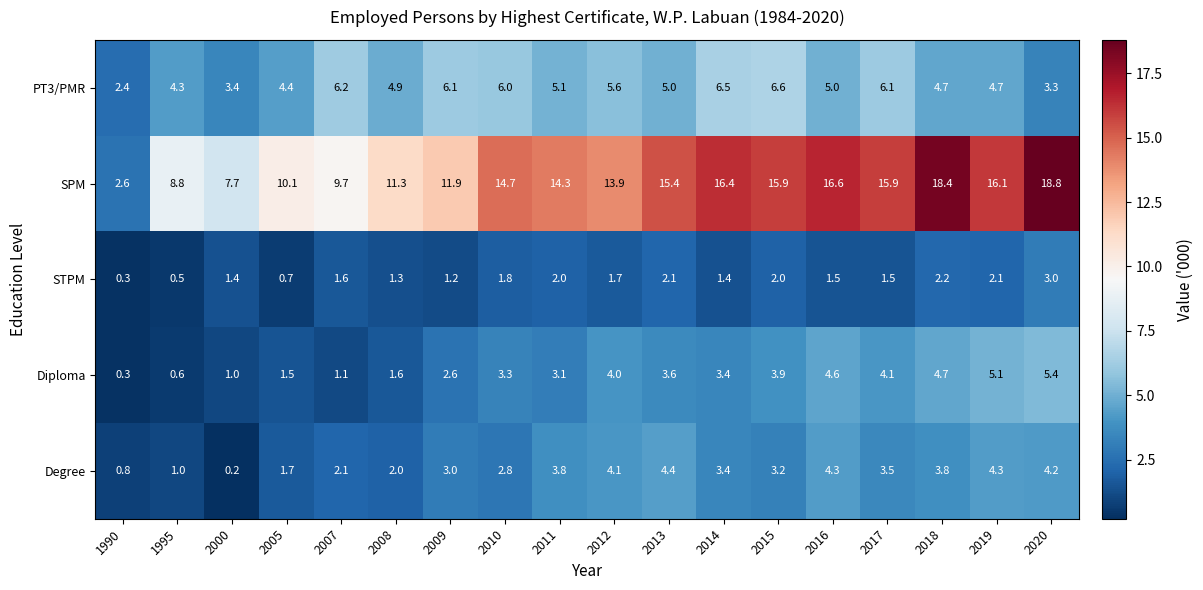

Which series has the largest range (max minus min)?

SPM